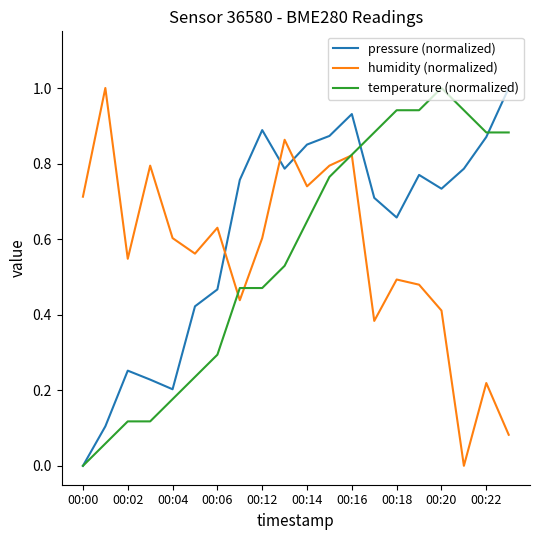

Which series ends up on top after the final intersection of humidity (normalized) and pressure (normalized)?

pressure (normalized)